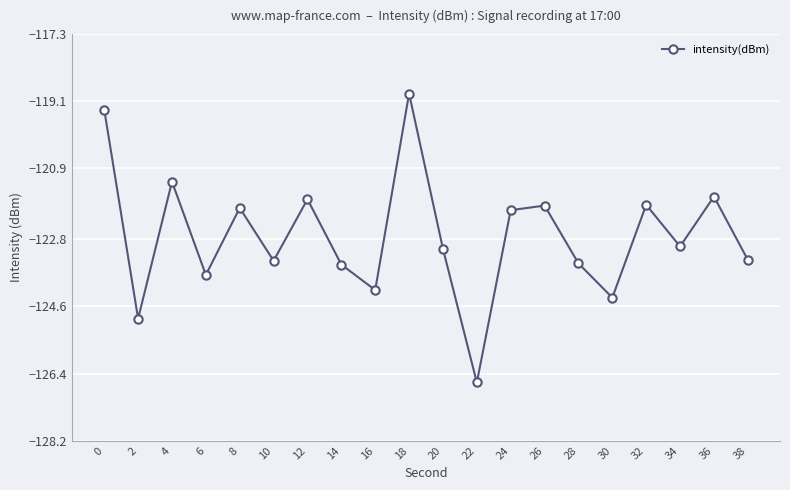

The chart shows a value of -123.8 at 6. True or false?

True